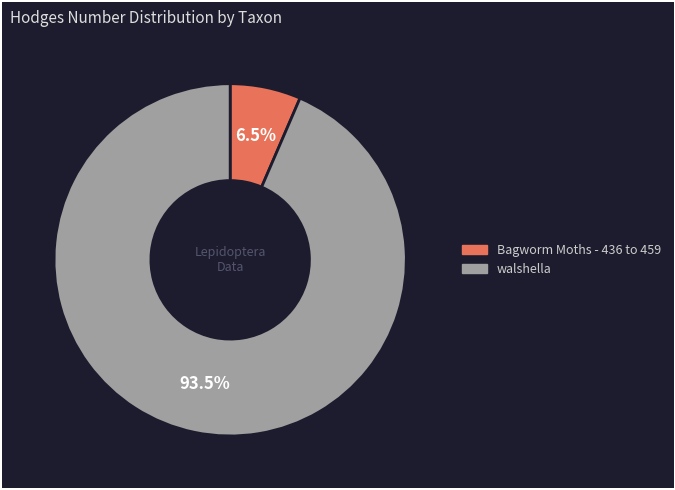

Between Bagworm Moths - 436 to 459 and walshella, which is larger?

walshella